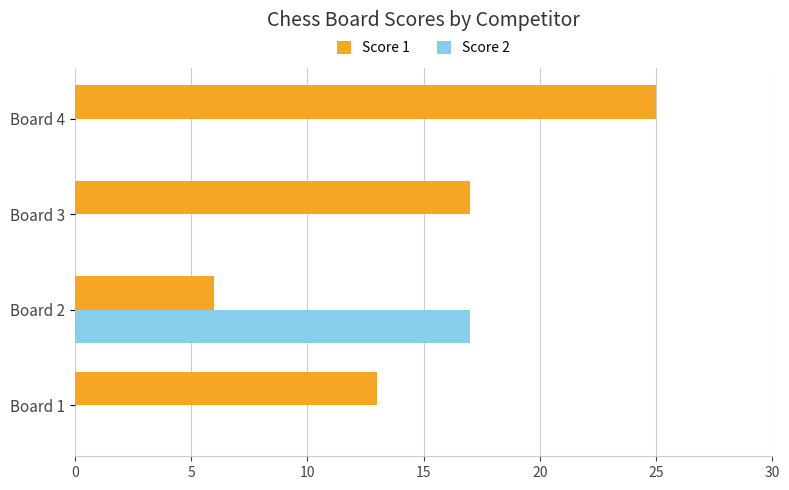

The Score 1 series shows 17 at Board 3. True or false?

True